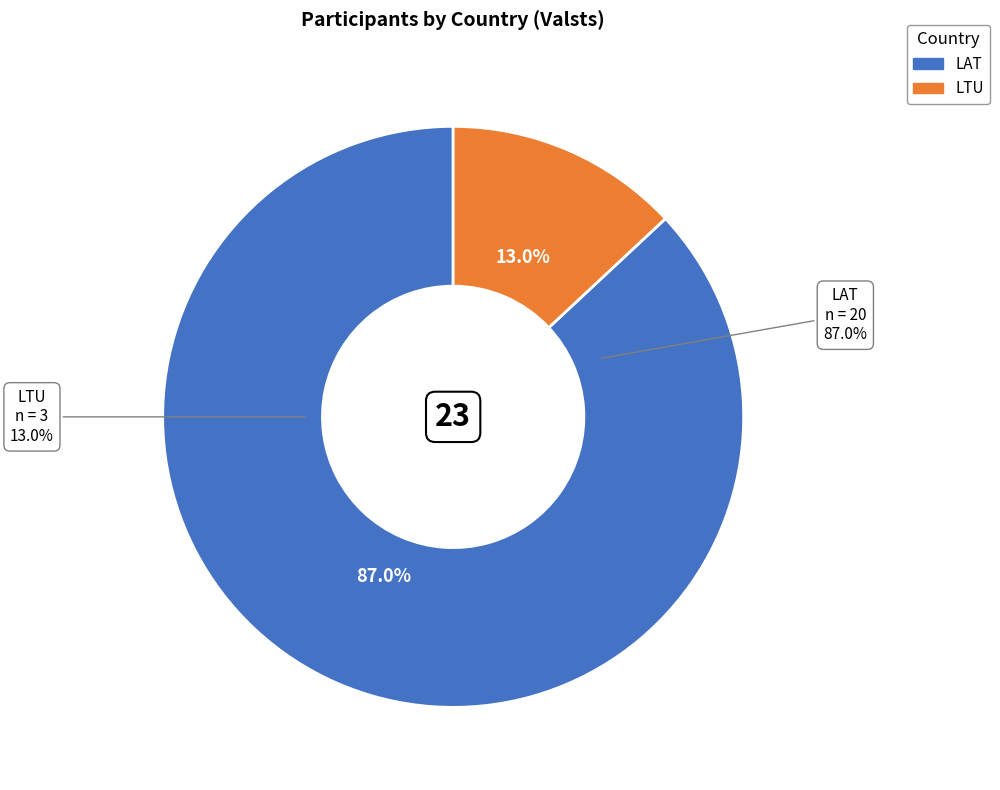

Combined, do LAT and LTU account for over 50%?

Yes